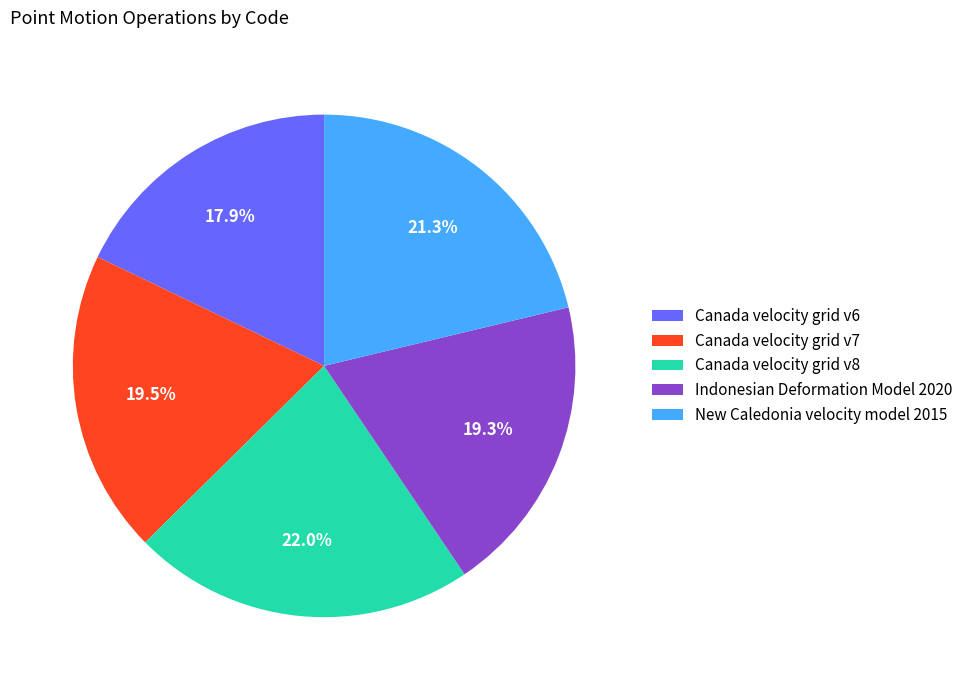

Approximately how many times larger is the value at Indonesian Deformation Model 2020 compared to Canada velocity grid v6?

1.1